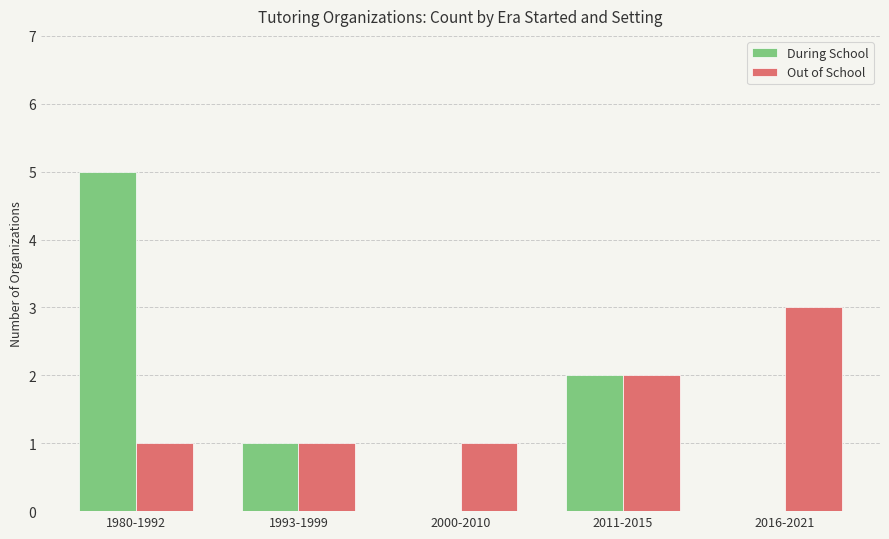

What is the total value across all series at 1980-1992?

6